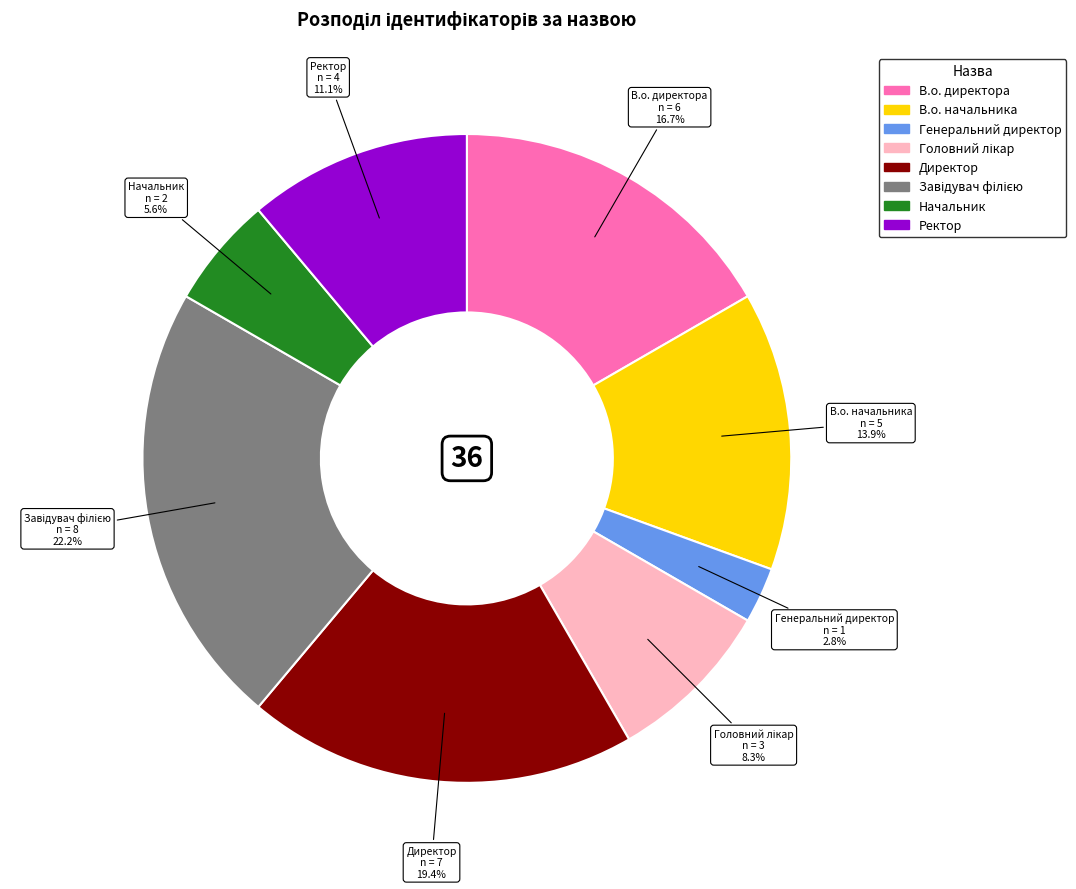

What portion of the pie excludes В.о. директора?

83.3%